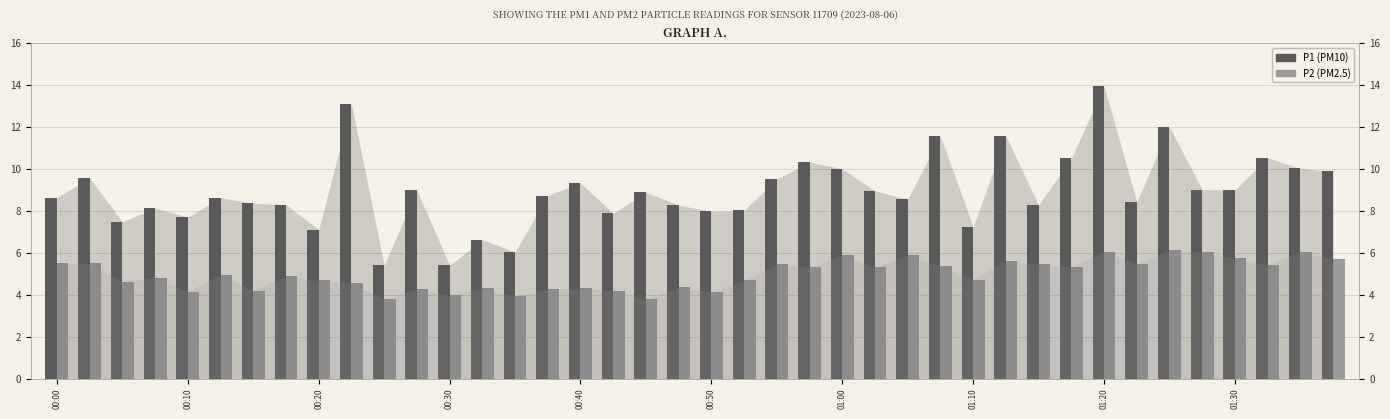

What are all the series names shown in the legend?

P1, P2